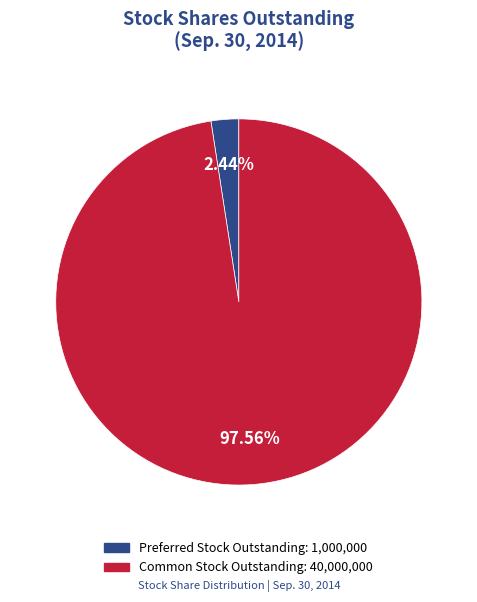

Is there a majority slice in this chart?

Yes